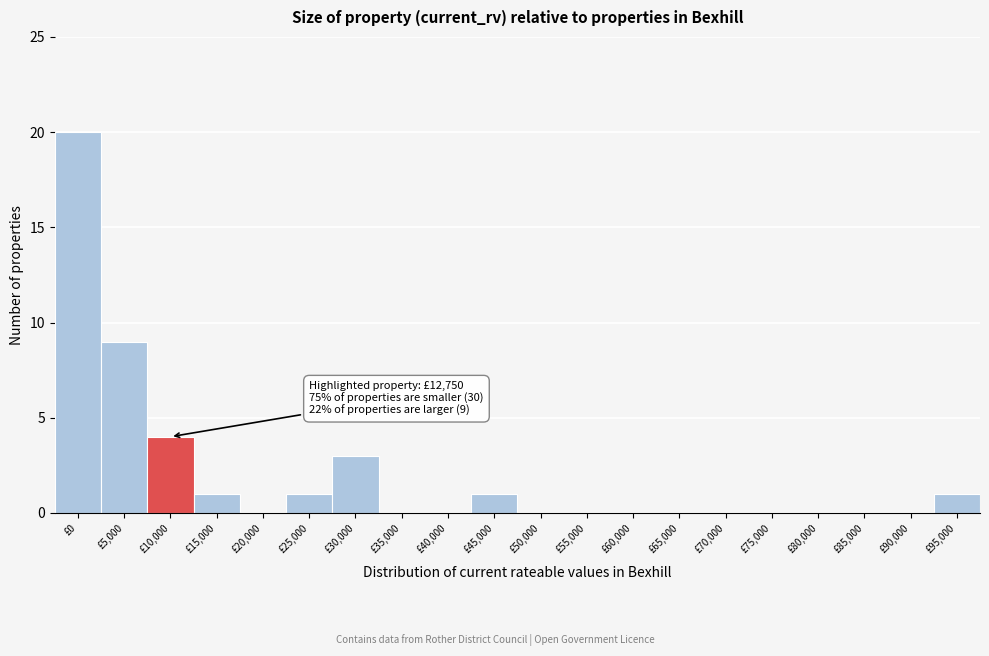

Reading left to right, what are all the values shown in this chart?

£0=20	£5,000=9	£10,000=4	£15,000=1	£20,000=0	£25,000=1	£30,000=3	£35,000=0	£40,000=0	£45,000=1	£50,000=0	£55,000=0	£60,000=0	£65,000=0	£70,000=0	£75,000=0	£80,000=0	£85,000=0	£90,000=0	£95,000=1